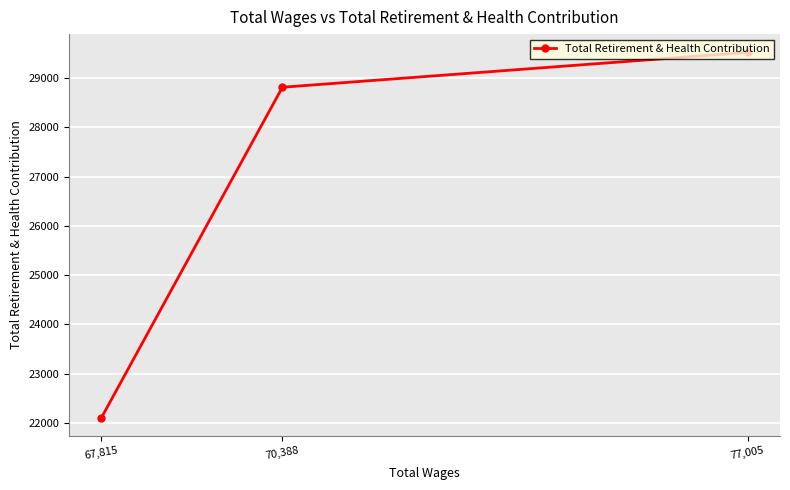

Rank the categories by value from highest to lowest.

77,005, 70,388, 67,815